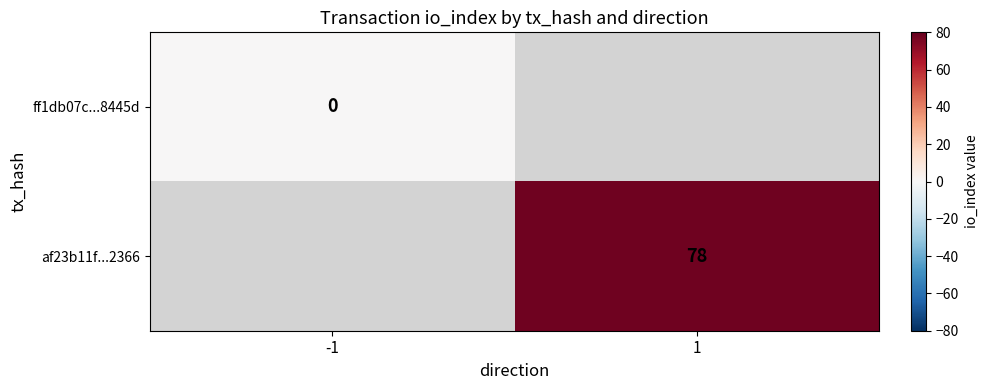

How many categories are shown in the chart?

2